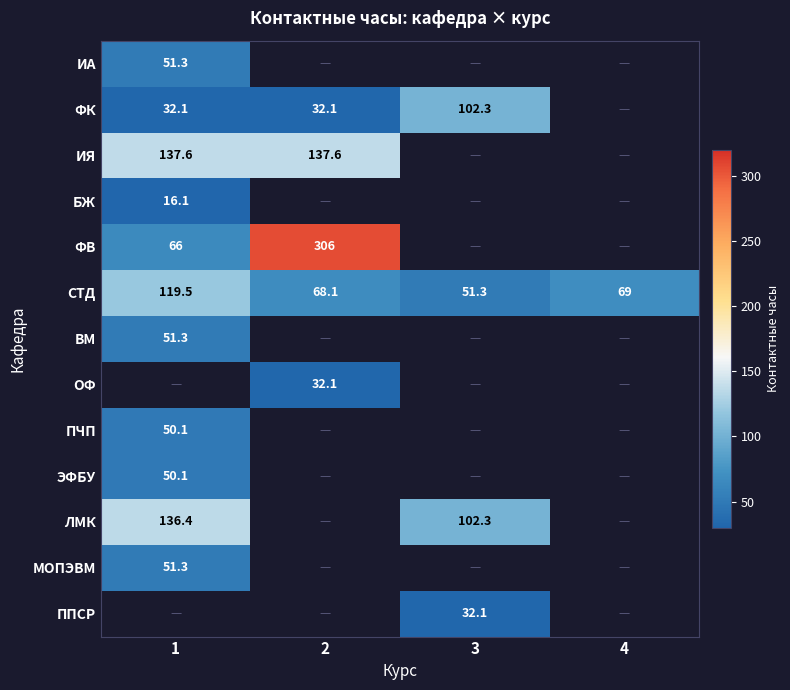

What is the difference between the maximum and second lowest values in the СТД series?

51.4